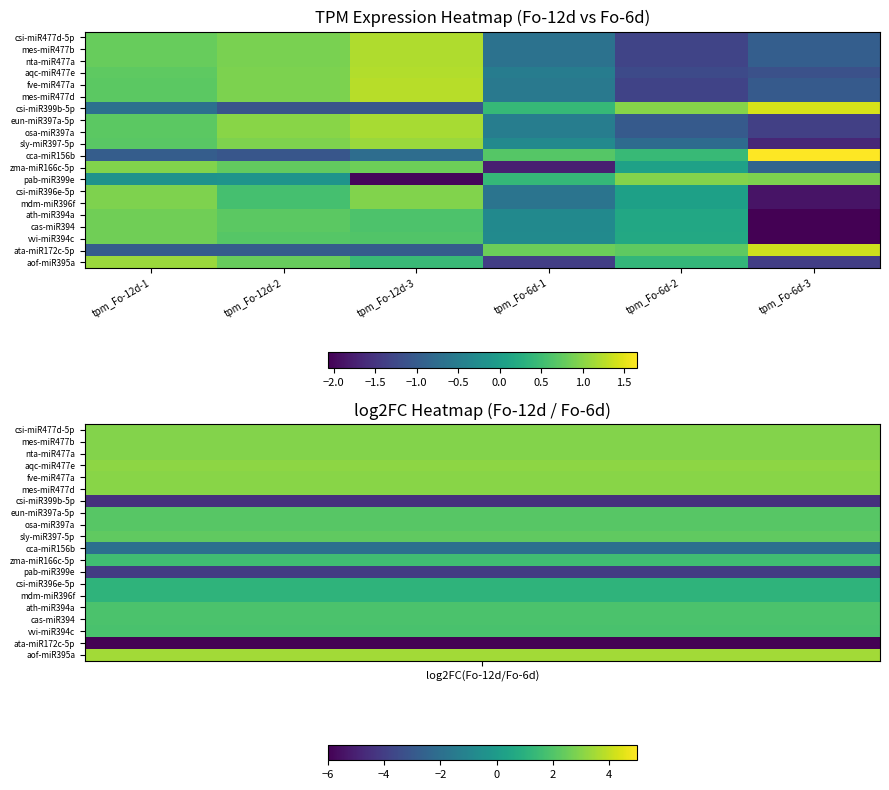

Reading right to left, list all the values displayed in this chart.

csi-miR477d-5p: tpm_Fo-6d-3=-1.0	tpm_Fo-6d-2=-1.3	tpm_Fo-6d-1=-0.7	tpm_Fo-12d-3=1.2	tpm_Fo-12d-2=0.9	tpm_Fo-12d-1=0.8
mes-miR477b: tpm_Fo-6d-3=-1.0	tpm_Fo-6d-2=-1.3	tpm_Fo-6d-1=-0.7	tpm_Fo-12d-3=1.2	tpm_Fo-12d-2=0.9	tpm_Fo-12d-1=0.8
nta-miR477a: tpm_Fo-6d-3=-1.0	tpm_Fo-6d-2=-1.3	tpm_Fo-6d-1=-0.7	tpm_Fo-12d-3=1.2	tpm_Fo-12d-2=0.9	tpm_Fo-12d-1=0.8
aqc-miR477e: tpm_Fo-6d-3=-1.1	tpm_Fo-6d-2=-1.2	tpm_Fo-6d-1=-0.5	tpm_Fo-12d-3=1.2	tpm_Fo-12d-2=0.9	tpm_Fo-12d-1=0.7
fve-miR477a: tpm_Fo-6d-3=-1.0	tpm_Fo-6d-2=-1.3	tpm_Fo-6d-1=-0.6	tpm_Fo-12d-3=1.3	tpm_Fo-12d-2=0.9	tpm_Fo-12d-1=0.7
mes-miR477d: tpm_Fo-6d-3=-1.0	tpm_Fo-6d-2=-1.3	tpm_Fo-6d-1=-0.6	tpm_Fo-12d-3=1.3	tpm_Fo-12d-2=0.9	tpm_Fo-12d-1=0.7
csi-miR399b-5p: tpm_Fo-6d-3=1.4	tpm_Fo-6d-2=1.0	tpm_Fo-6d-1=0.4	tpm_Fo-12d-3=-1.1	tpm_Fo-12d-2=-1.1	tpm_Fo-12d-1=-0.7
eun-miR397a-5p: tpm_Fo-6d-3=-1.4	tpm_Fo-6d-2=-1.0	tpm_Fo-6d-1=-0.5	tpm_Fo-12d-3=1.2	tpm_Fo-12d-2=1.0	tpm_Fo-12d-1=0.7
osa-miR397a: tpm_Fo-6d-3=-1.4	tpm_Fo-6d-2=-1.0	tpm_Fo-6d-1=-0.5	tpm_Fo-12d-3=1.2	tpm_Fo-12d-2=1.0	tpm_Fo-12d-1=0.7
sly-miR397-5p: tpm_Fo-6d-3=-1.7	tpm_Fo-6d-2=-0.8	tpm_Fo-6d-1=-0.3	tpm_Fo-12d-3=1.1	tpm_Fo-12d-2=0.9	tpm_Fo-12d-1=0.7
cca-miR156b: tpm_Fo-6d-3=1.7	tpm_Fo-6d-2=0.4	tpm_Fo-6d-1=0.7	tpm_Fo-12d-3=-0.7	tpm_Fo-12d-2=-1.1	tpm_Fo-12d-1=-1.0
zma-miR166c-5p: tpm_Fo-6d-3=-0.9	tpm_Fo-6d-2=0.1	tpm_Fo-6d-1=-1.7	tpm_Fo-12d-3=0.8	tpm_Fo-12d-2=0.8	tpm_Fo-12d-1=1.0
pab-miR399e: tpm_Fo-6d-3=0.9	tpm_Fo-6d-2=1.0	tpm_Fo-6d-1=0.4	tpm_Fo-12d-3=-2.0	tpm_Fo-12d-2=-0.1	tpm_Fo-12d-1=-0.2
csi-miR396e-5p: tpm_Fo-6d-3=-1.9	tpm_Fo-6d-2=0.1	tpm_Fo-6d-1=-0.6	tpm_Fo-12d-3=0.9	tpm_Fo-12d-2=0.6	tpm_Fo-12d-1=0.9
mdm-miR396f: tpm_Fo-6d-3=-1.9	tpm_Fo-6d-2=0.1	tpm_Fo-6d-1=-0.6	tpm_Fo-12d-3=0.9	tpm_Fo-12d-2=0.6	tpm_Fo-12d-1=0.9
ath-miR394a: tpm_Fo-6d-3=-2.1	tpm_Fo-6d-2=0.2	tpm_Fo-6d-1=-0.3	tpm_Fo-12d-3=0.6	tpm_Fo-12d-2=0.7	tpm_Fo-12d-1=0.9
cas-miR394: tpm_Fo-6d-3=-2.1	tpm_Fo-6d-2=0.2	tpm_Fo-6d-1=-0.3	tpm_Fo-12d-3=0.6	tpm_Fo-12d-2=0.7	tpm_Fo-12d-1=0.9
vvi-miR394c: tpm_Fo-6d-3=-2.1	tpm_Fo-6d-2=0.2	tpm_Fo-6d-1=-0.3	tpm_Fo-12d-3=0.6	tpm_Fo-12d-2=0.7	tpm_Fo-12d-1=0.9
ata-miR172c-5p: tpm_Fo-6d-3=1.4	tpm_Fo-6d-2=0.7	tpm_Fo-6d-1=0.8	tpm_Fo-12d-3=-1.0	tpm_Fo-12d-2=-1.0	tpm_Fo-12d-1=-1.0
aof-miR395a: tpm_Fo-6d-3=-1.4	tpm_Fo-6d-2=0.4	tpm_Fo-6d-1=-1.4	tpm_Fo-12d-3=0.5	tpm_Fo-12d-2=0.8	tpm_Fo-12d-1=1.1